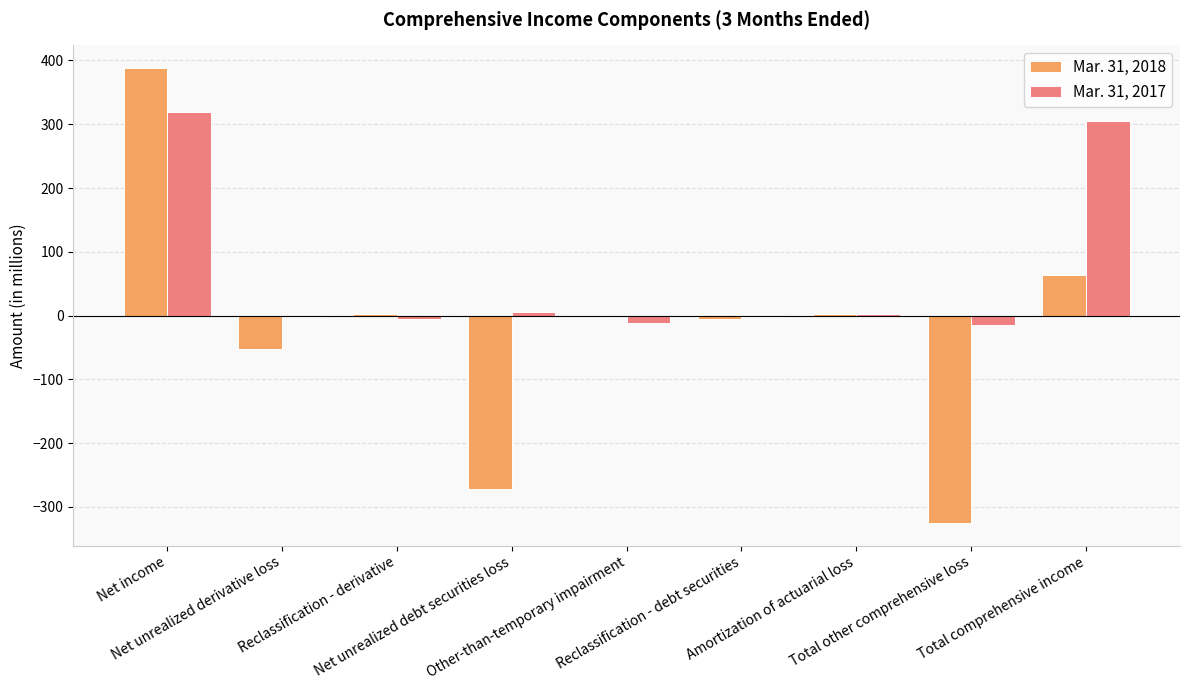

What is the sum of all Mar. 31, 2017 values?

595